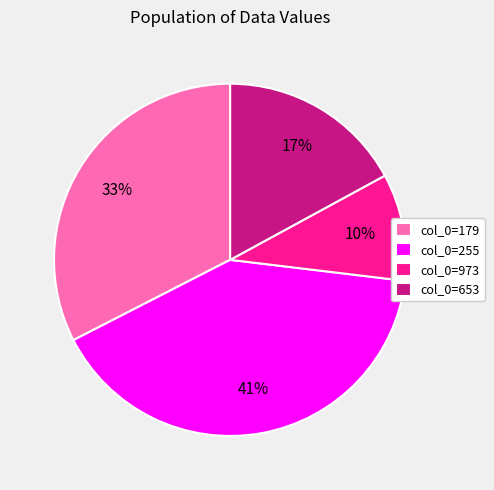

What is the ratio of the value at col_0=179 to the value at col_0=255?

0.8